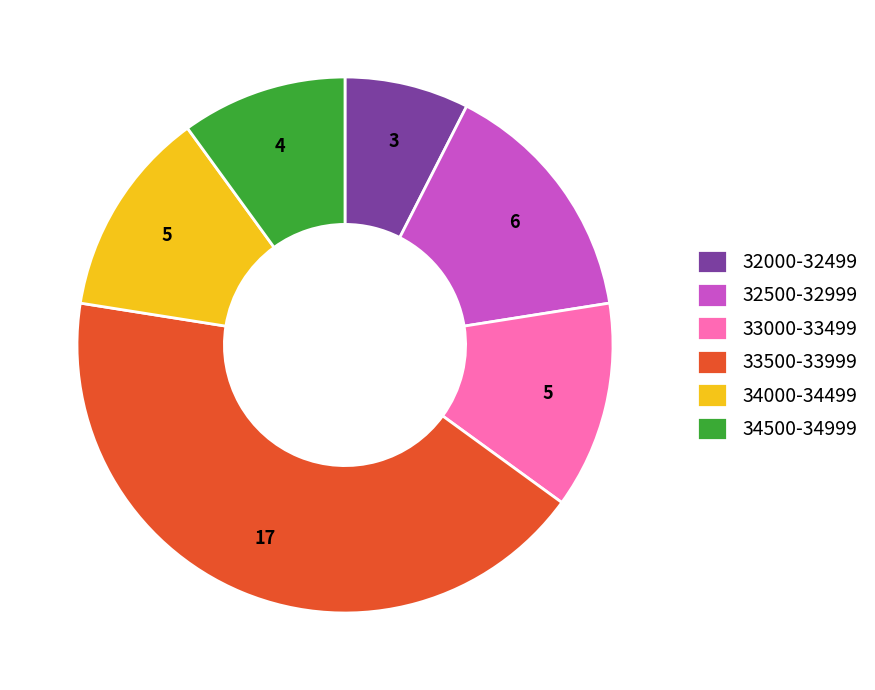

Is there any slice that represents more than half of the pie?

No